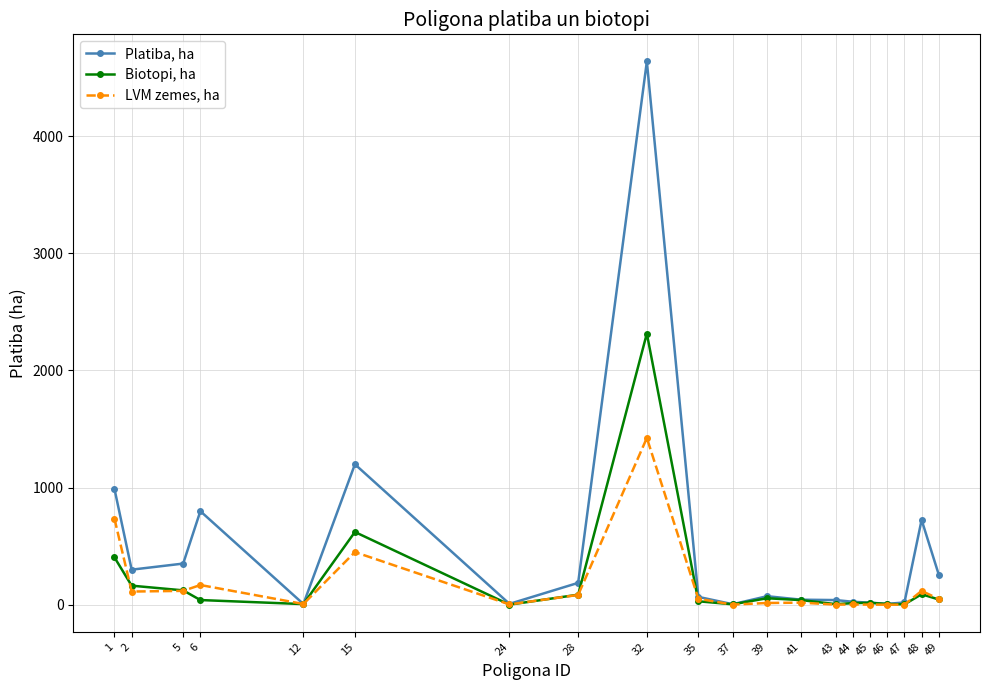

True or false: Platiba, ha has more than 2 interior local peaks.

True